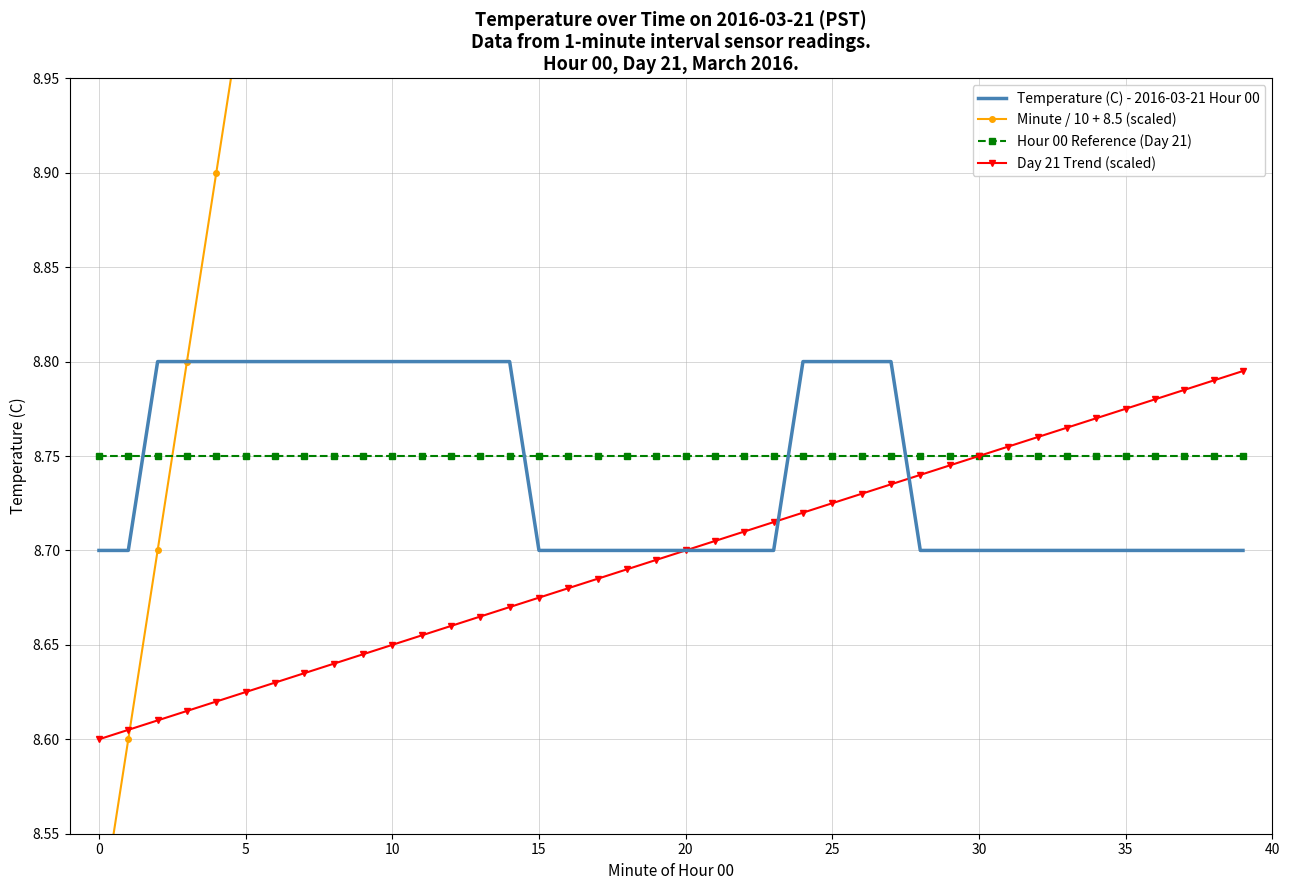

How many Day 21 Trend (scaled) values are between 8 and 9?

40